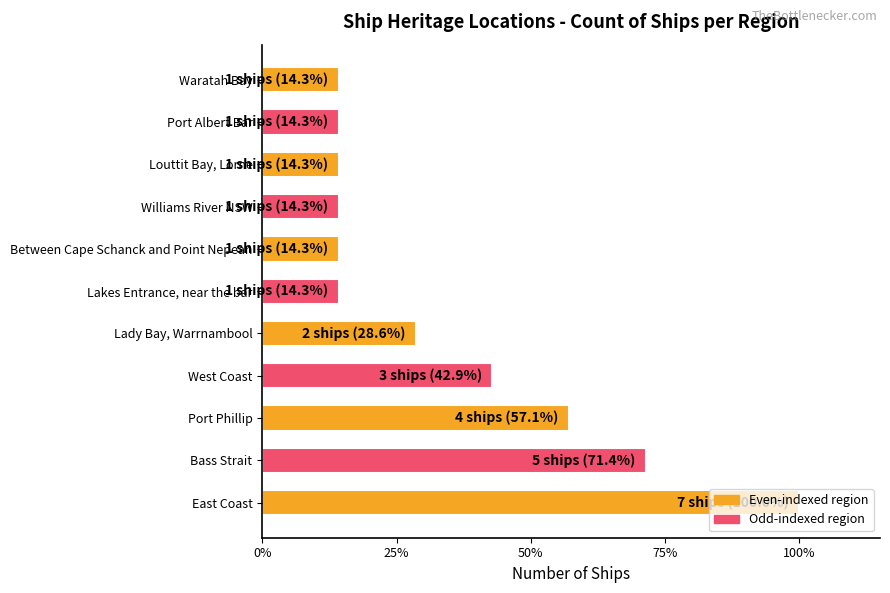

Where is the data nearest to the value 57?

Port Phillip